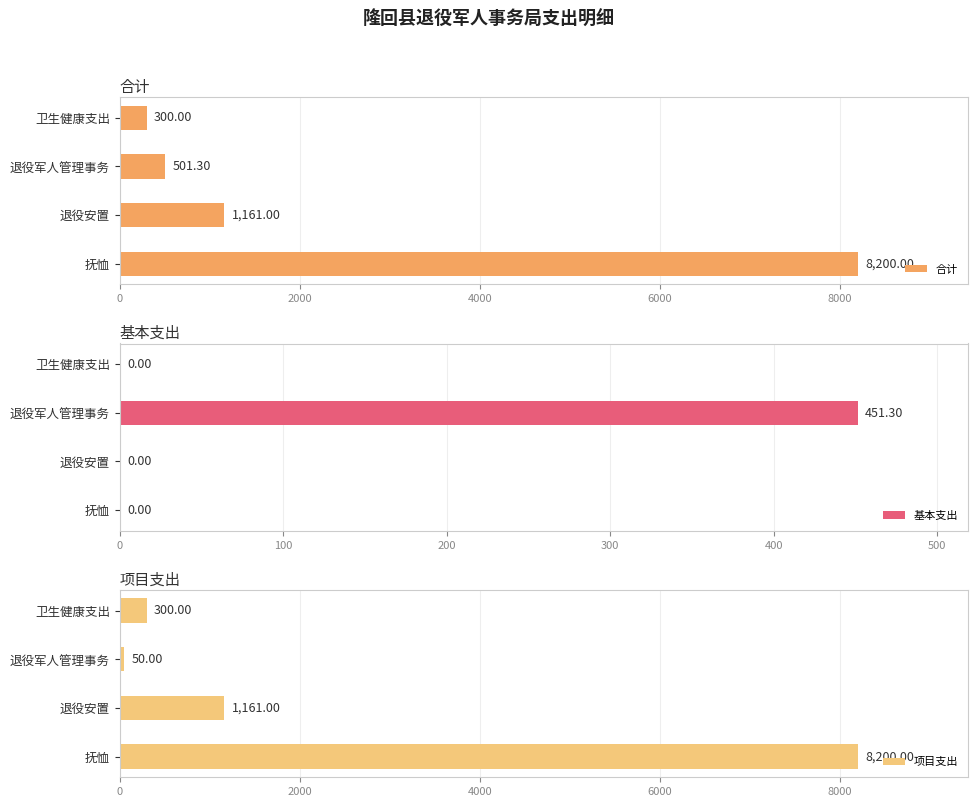

Which series has the largest range (max minus min)?

项目支出